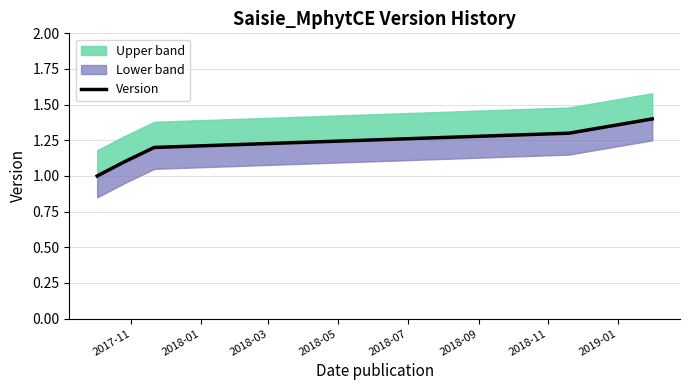

What is the minimum value shown in the chart?

1.0